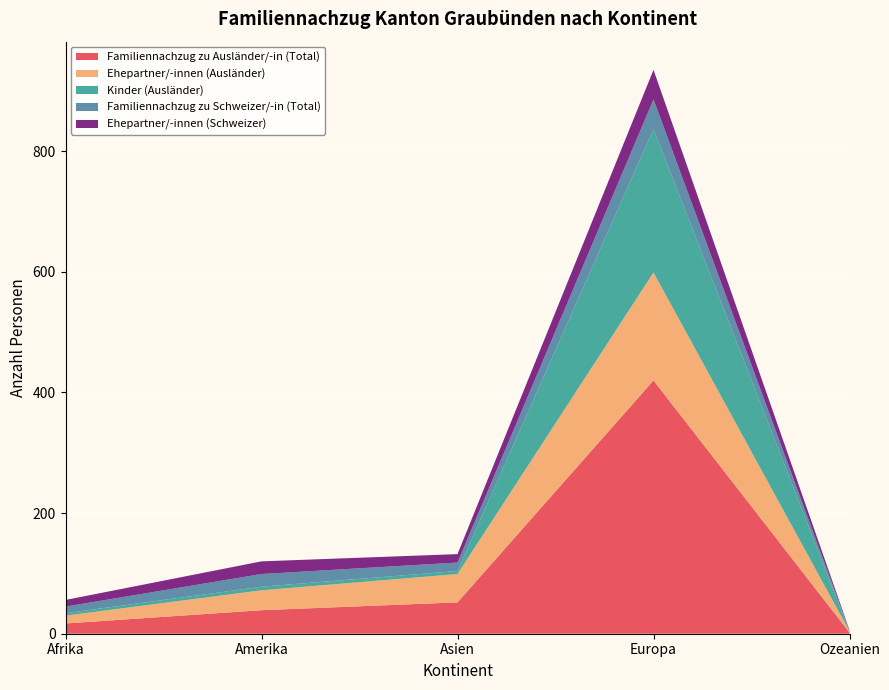

Reading left to right, transcribe all the data shown in this chart.

Familiennachzug zu Ausländer/-in (Total): 17	39	52	420	2
Ehepartner/-innen (Ausländer): 13	33	47	179	2
Kinder (Ausländer): 4	6	5	238	0
Familiennachzug zu Schweizer/-in (Total): 11	21	14	49	1
Ehepartner/-innen (Schweizer): 11	21	14	49	1